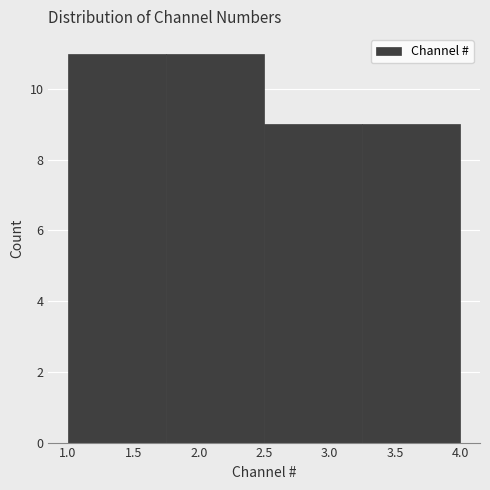

Reading left to right, transcribe this chart: for each bar, give the range it covers on the x-axis and its height. The values are not printed on the chart, so give them approximately, as read against the axis.

1.00 to 1.75: 11
1.75 to 2.50: 11
2.50 to 3.25: 9
3.25 to 4.00: 9